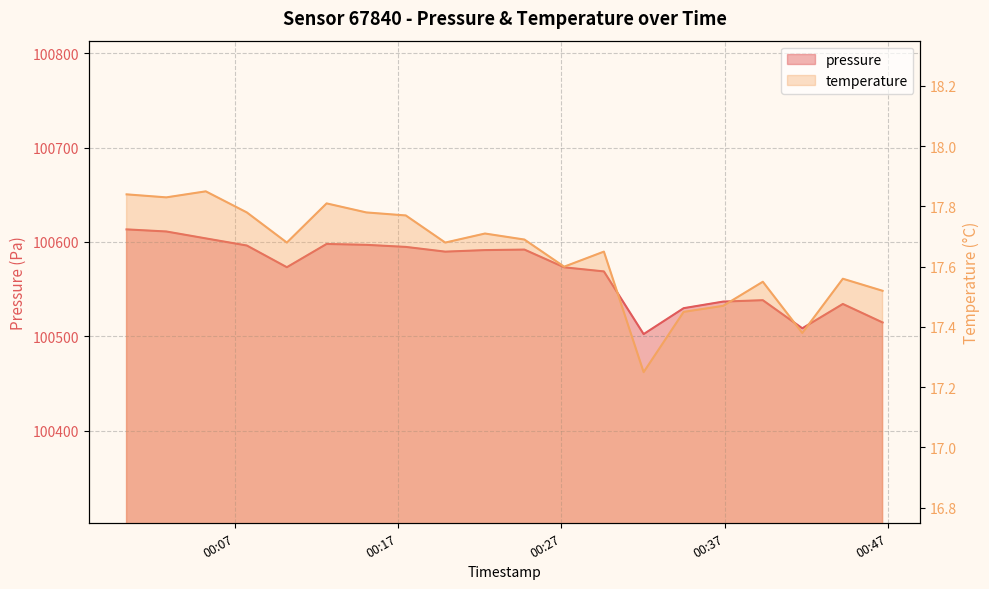

Rank the series by their maximum value, from lowest to highest.

temperature, pressure